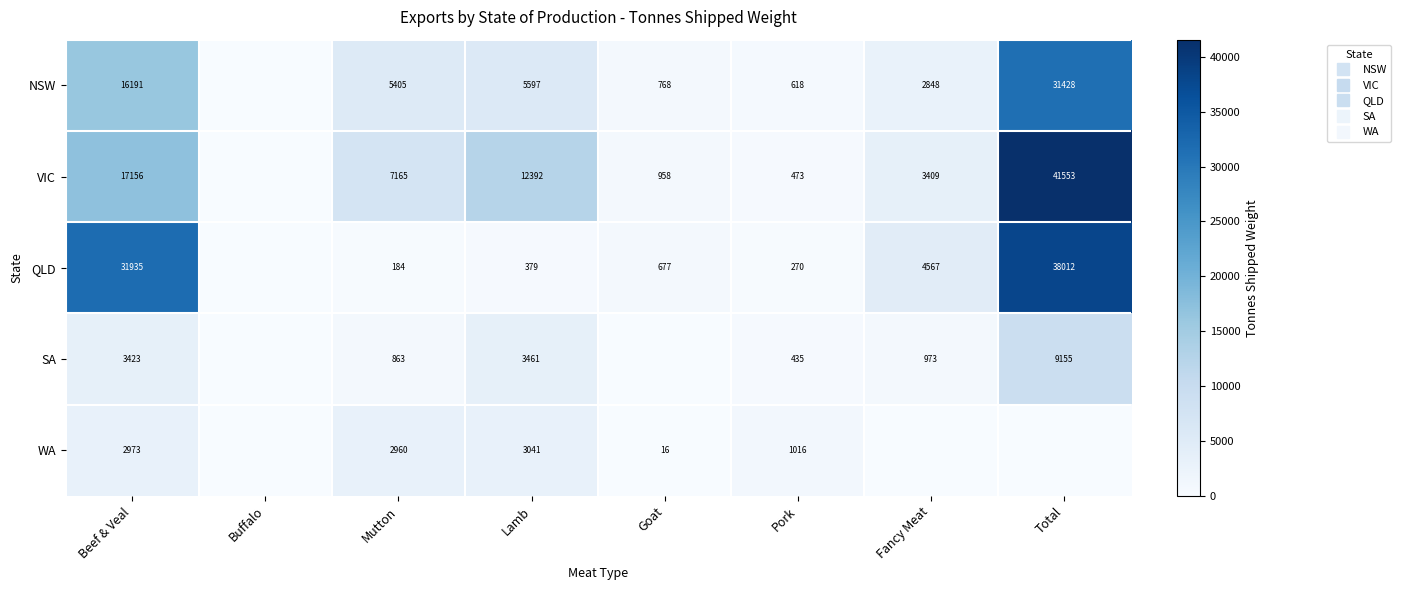

At which category is the sum across all series the highest?

Total